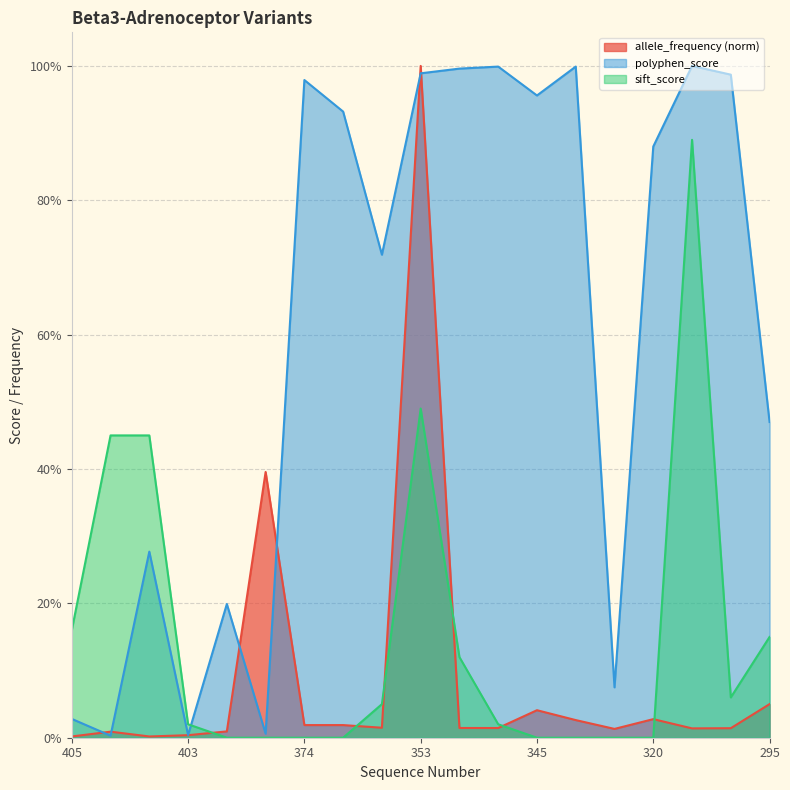

Is the value of polyphen_score at 338 greater than the value of sift_score at 374?

Yes